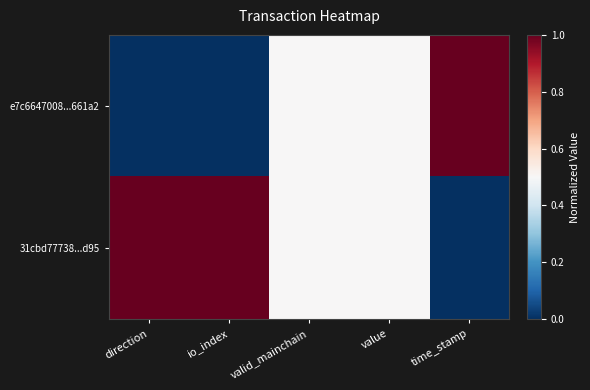

Reading left to right, what are all the values shown in this chart?

e7c6647008...661a2: direction=0.0	io_index=0.0	valid_mainchain=0.5	value=0.5	time_stamp=1.0
31cbd77738...d95: direction=1.0	io_index=1.0	valid_mainchain=0.5	value=0.5	time_stamp=0.0